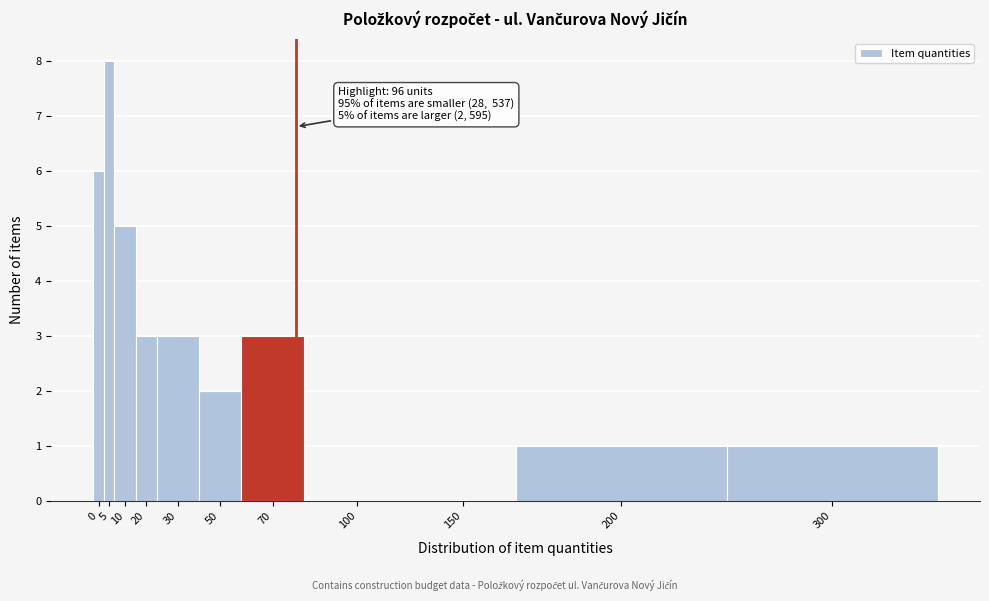

Reading left to right, transcribe all the data shown in this chart.

0=6	5=8	10=5	20=3	30=3	50=2	70=3	100=0	150=0	200=1	300=1